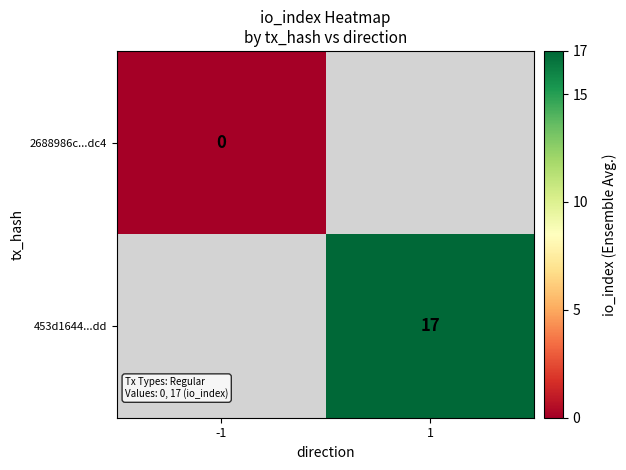

The value of 453d1644...dd at 1 is 17. True or false?

True